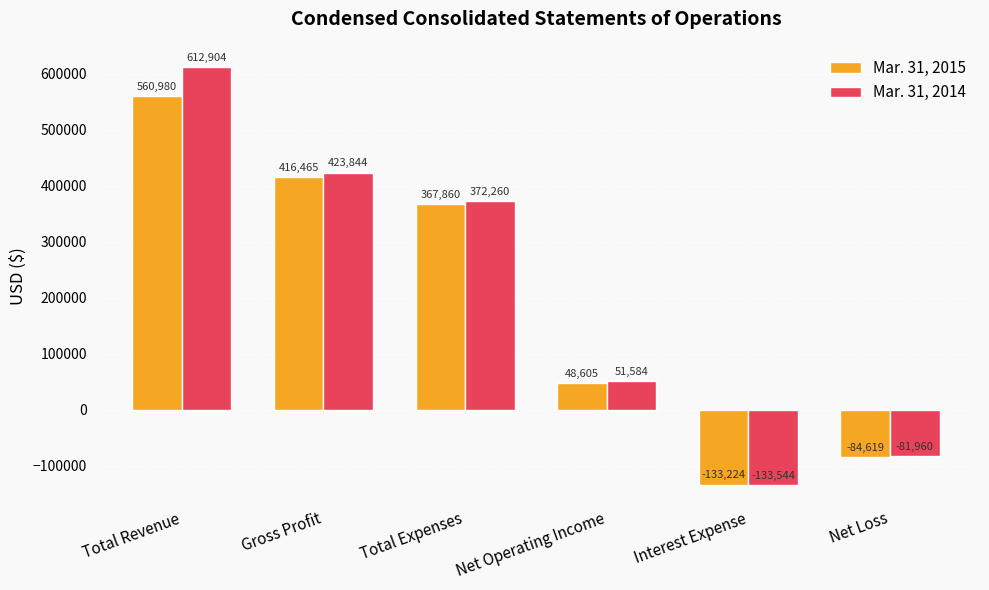

Which series has the widest spread of values?

Mar. 31, 2014